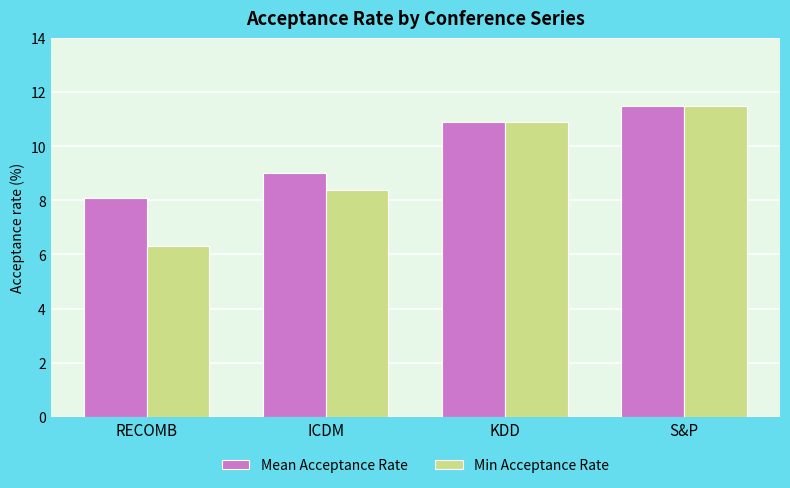

Read the Mean Acceptance Rate value at ICDM.

9.0